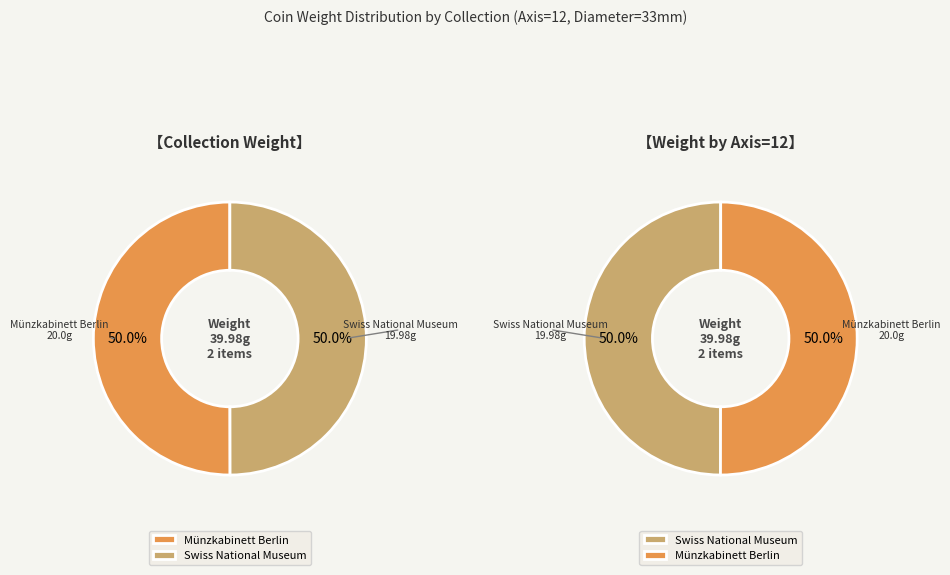

To the nearest percent, what portion does Münzkabinett Berlin represent?

50%